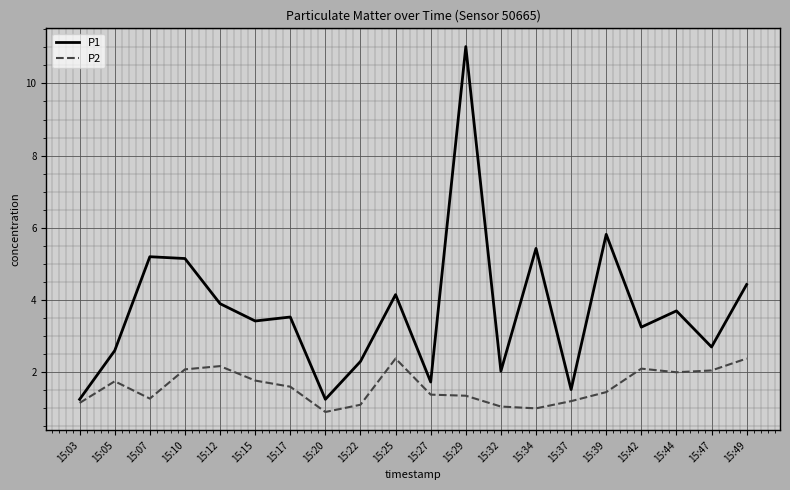

What is the smallest value displayed?

0.9